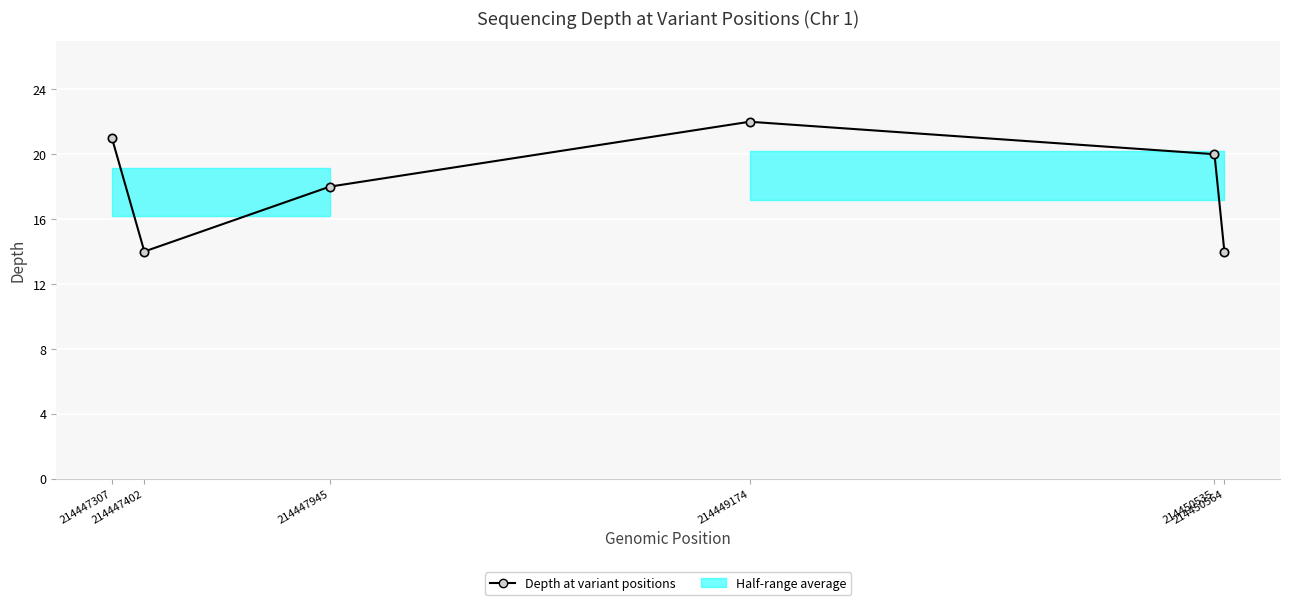

At which category does the chart reach its minimum across all series?

214447402